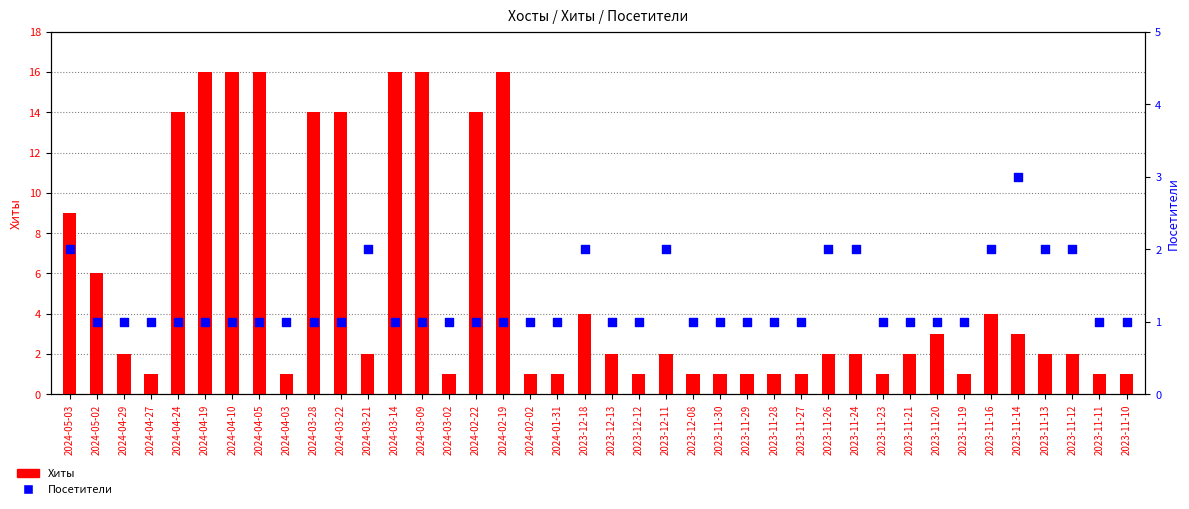

Which series contains the highest Y value?

Хиты